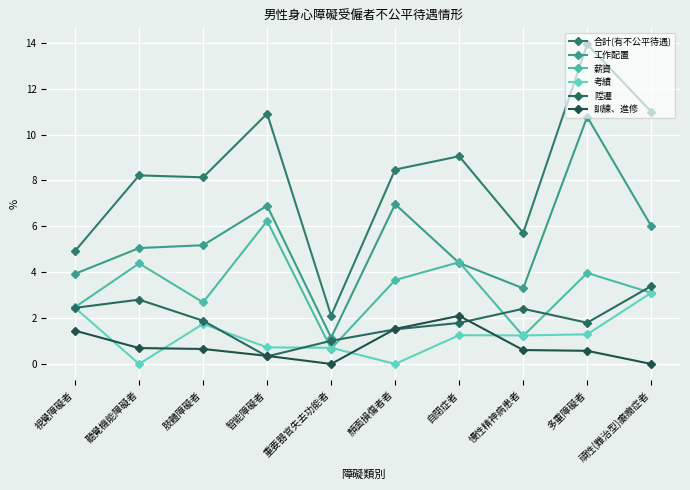

Which series has the widest spread of values?

合計(有不公平待遇)